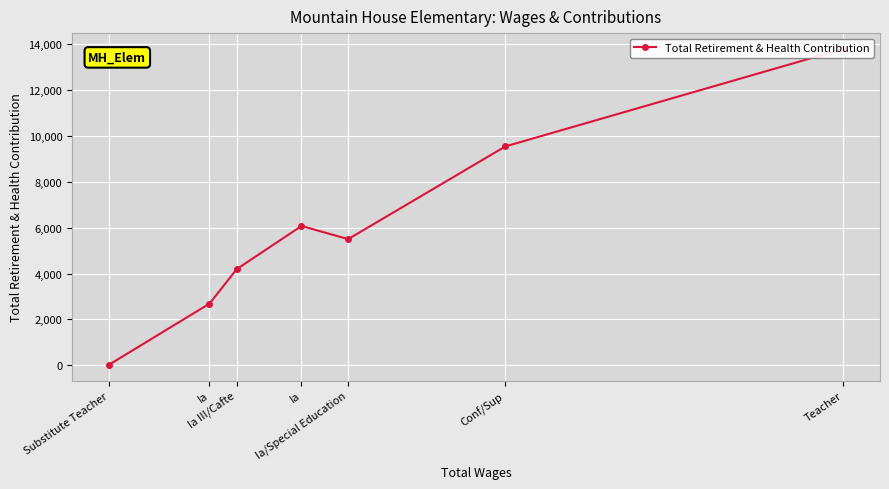

What is the label of the 4th point from the right?

Ia